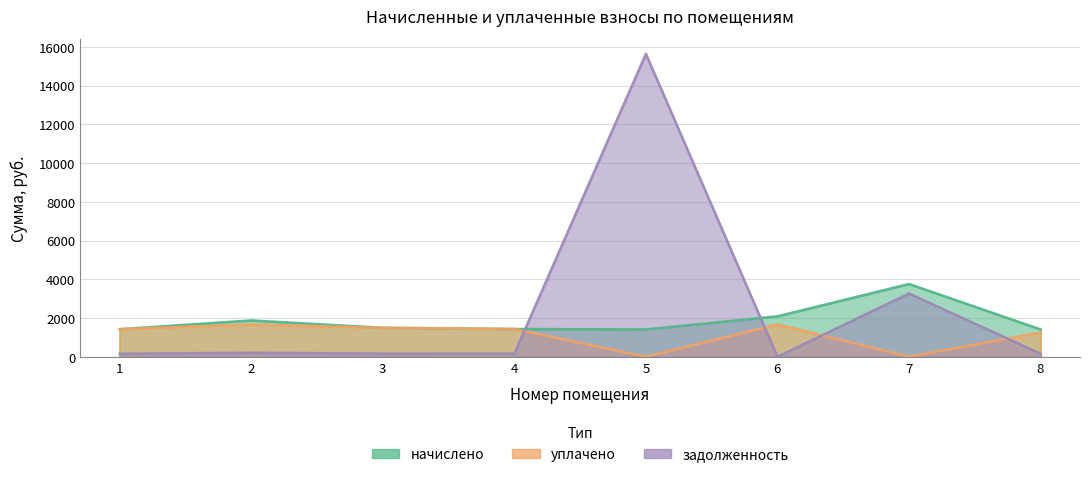

List the series in order of their peak value, lowest first.

уплачено, начислено, задолженность